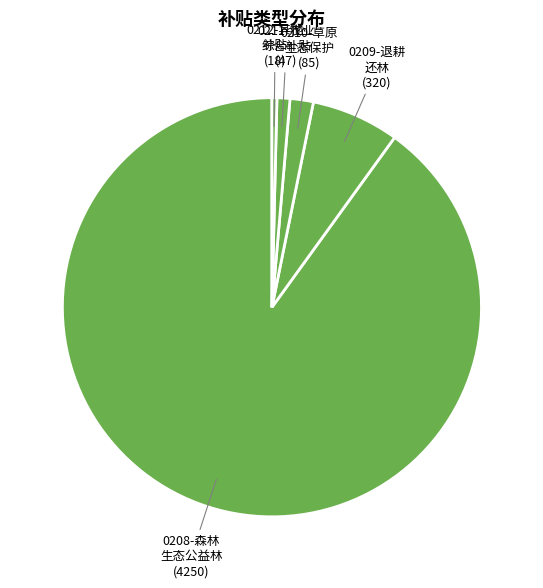

True or false: 0209-退耕 还林 accounts for 20% of the total.

False